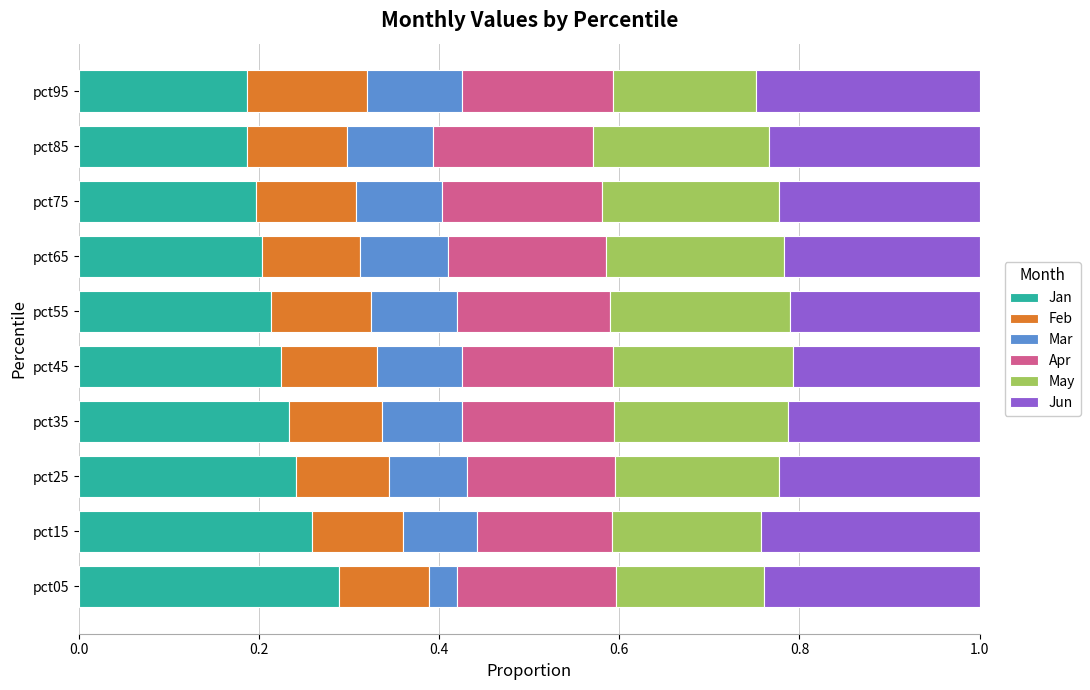

What is the total value across all series at pct55?

1.0